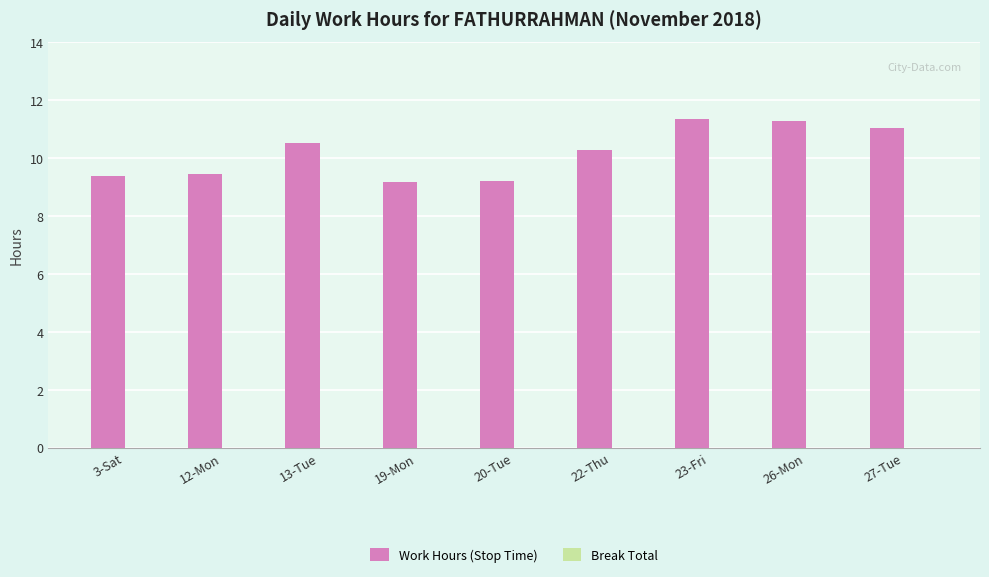

How many bars are there in total?

9